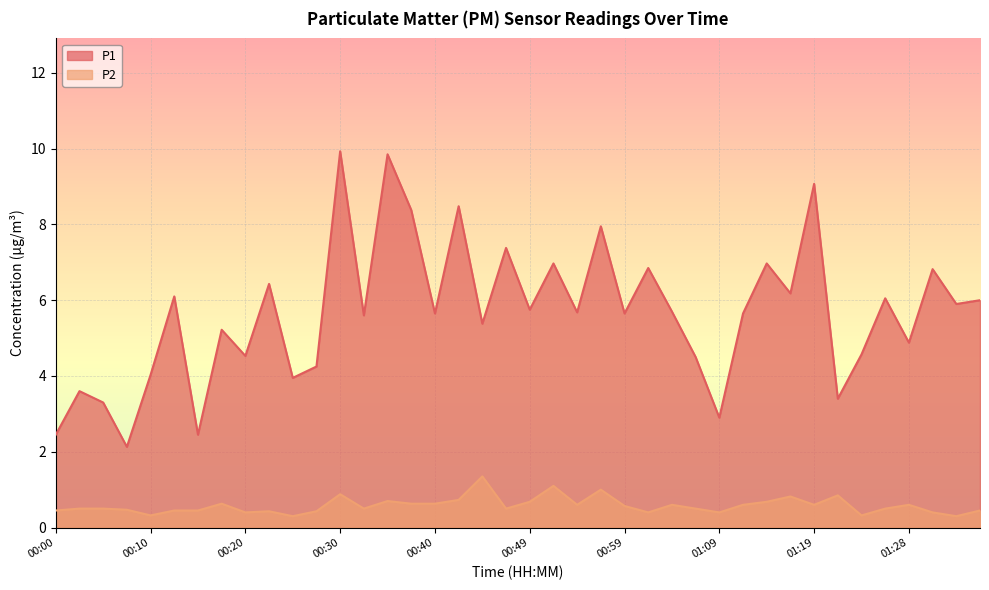

Is the value of P1 at 00:32 greater than the value of P2 at 00:22?

Yes